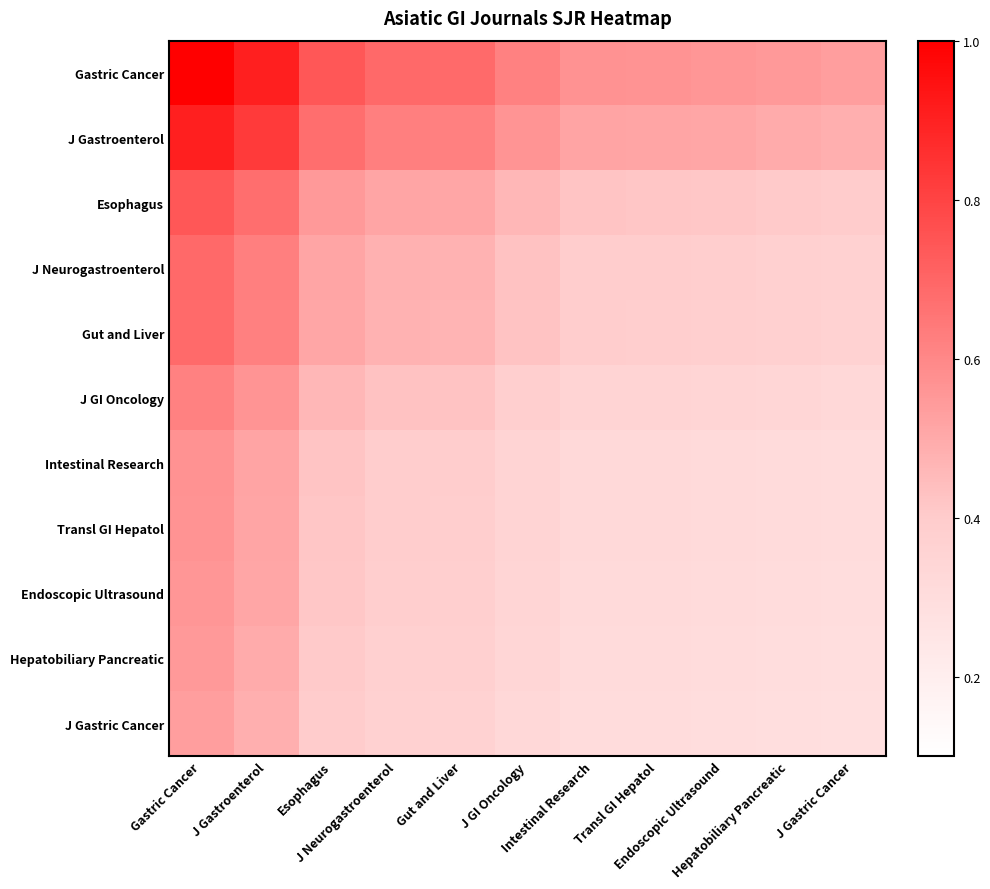

Which series changed the most between J GI Oncology and Endoscopic Ultrasound?

Gastric Cancer